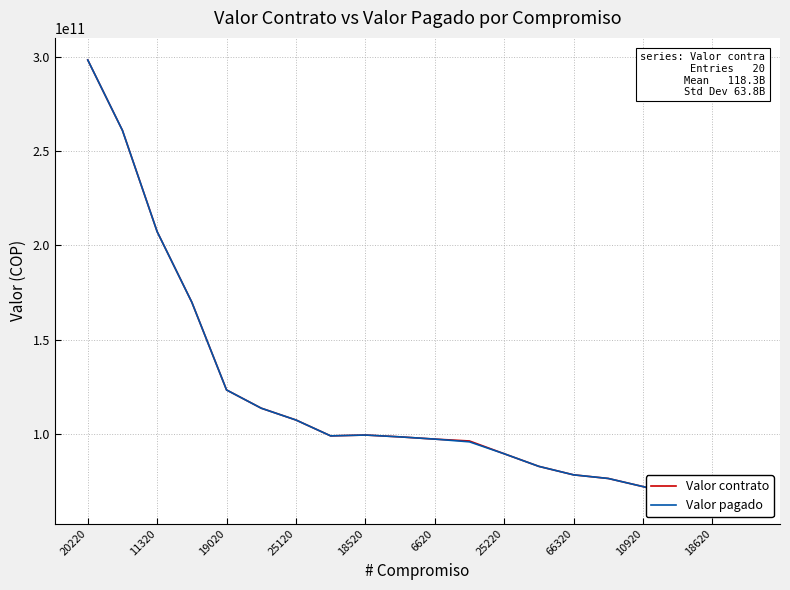

How many interior local peaks does the Valor contrato series have?

1